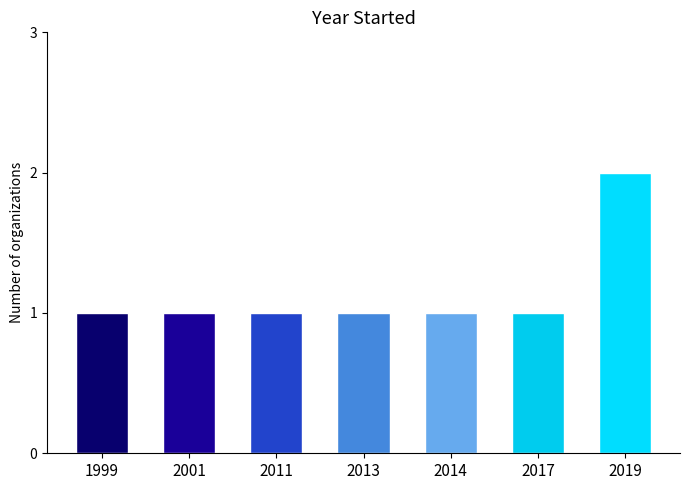

Count the number of categories in the chart.

7